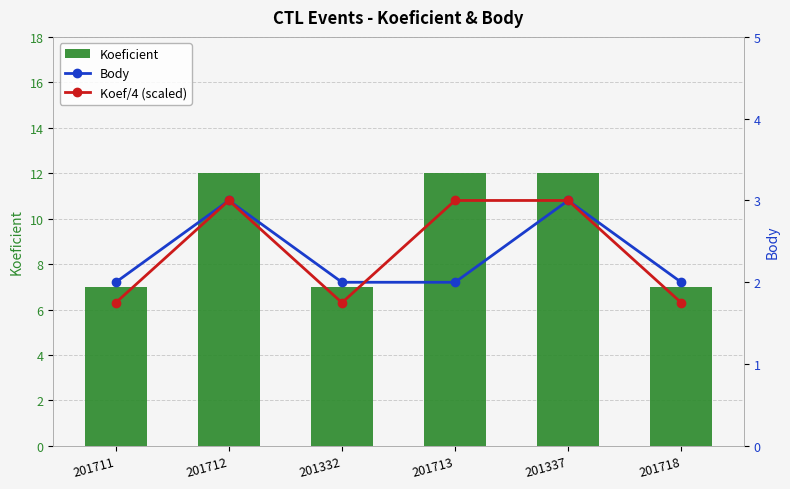

What is the smallest value displayed?

1.8